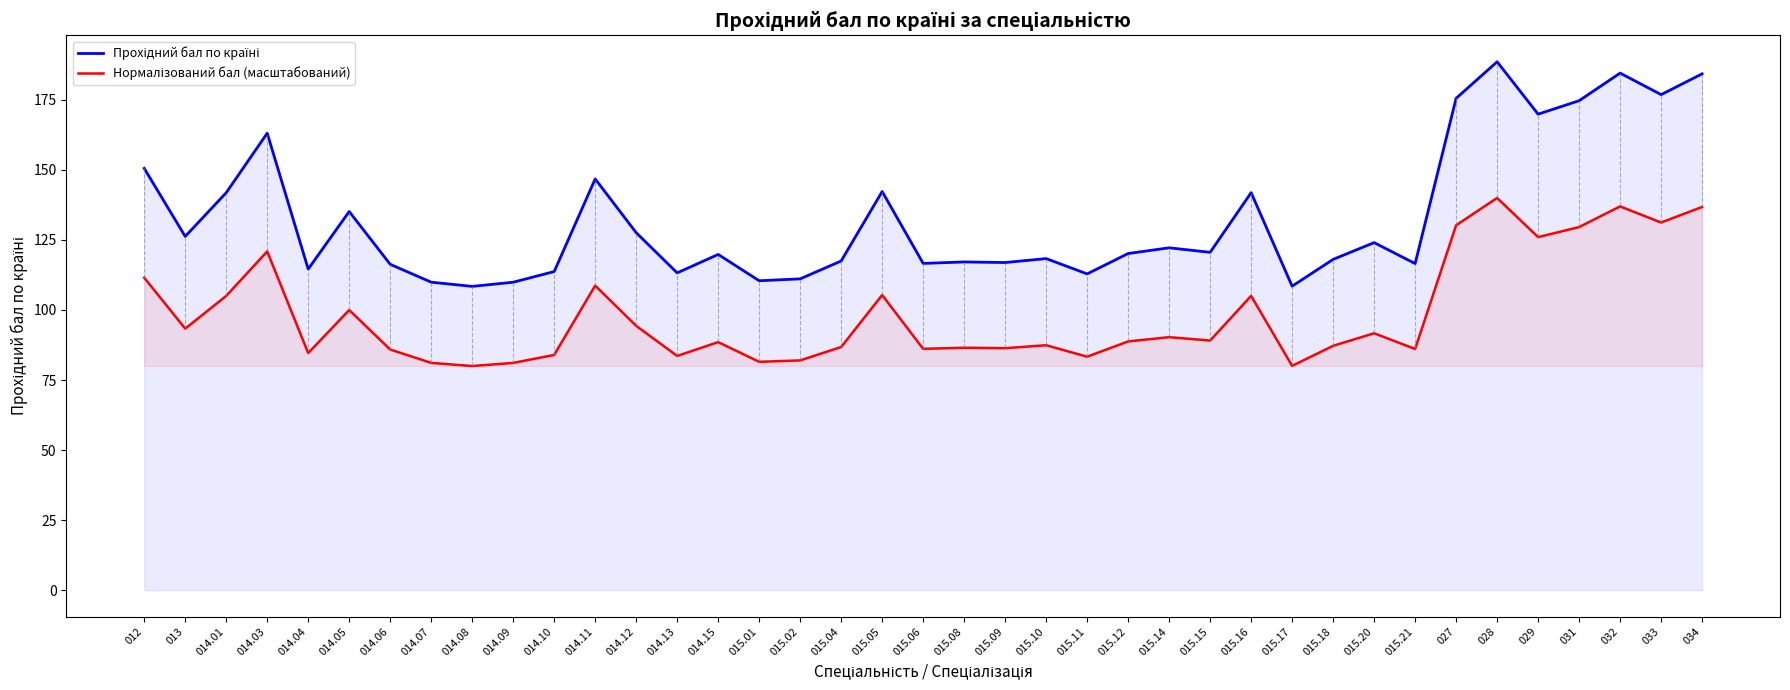

Where is the first local maximum for Нормалізований бал (масштабований)?

014.03